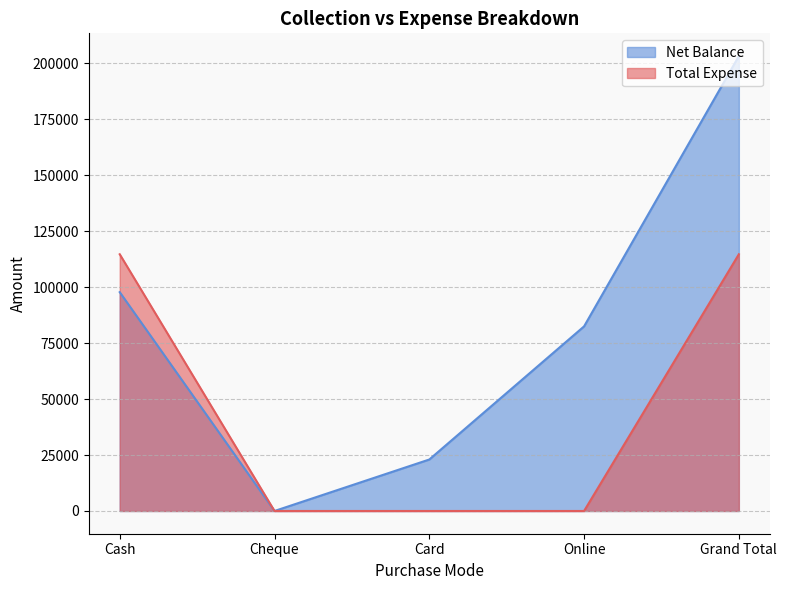

What is the highest value of the Total Expense series?

114717